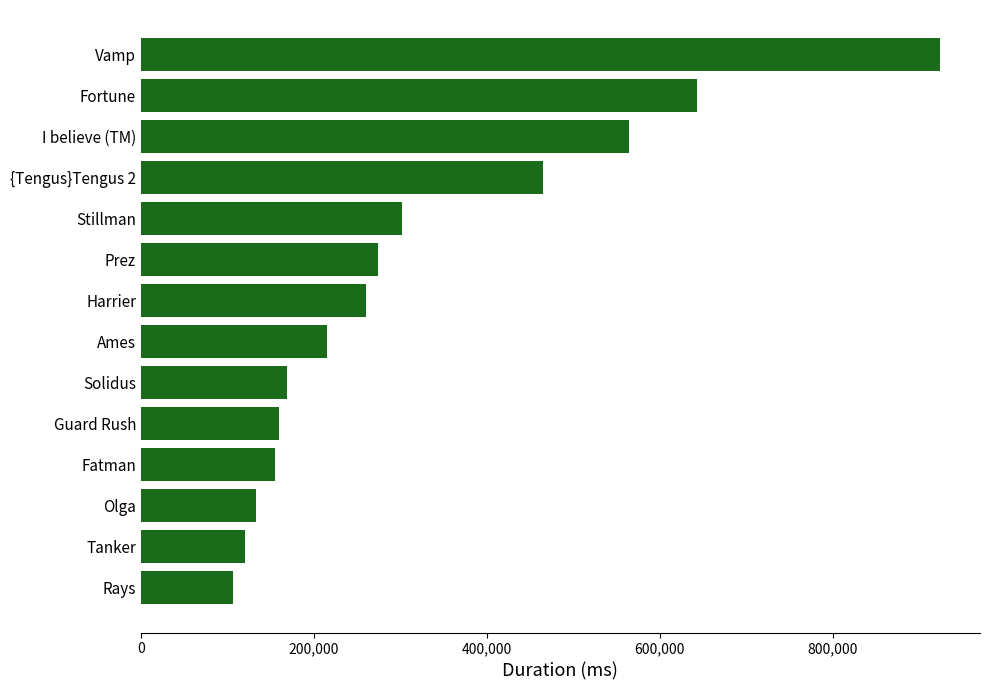

What is the difference between the maximum and minimum values?

817295